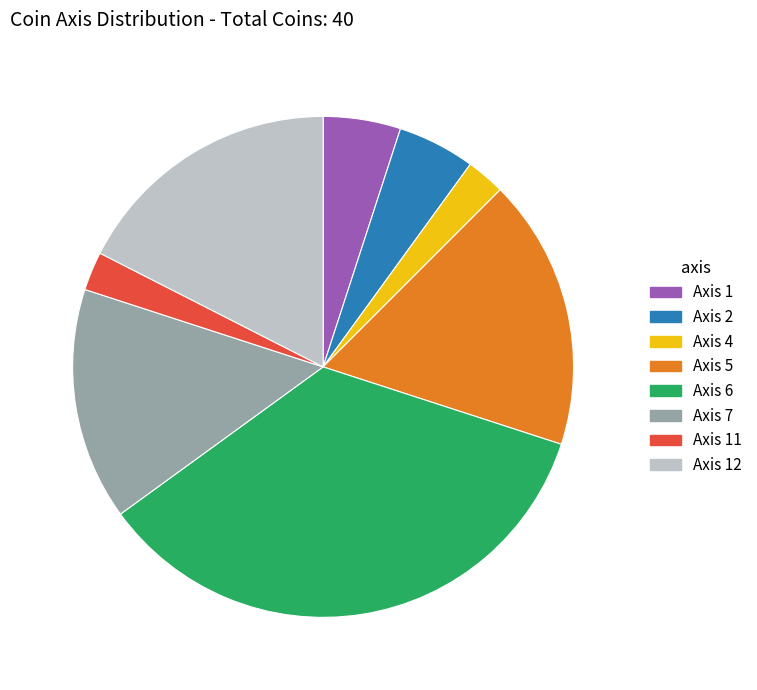

Which slice is the largest?

Axis 6